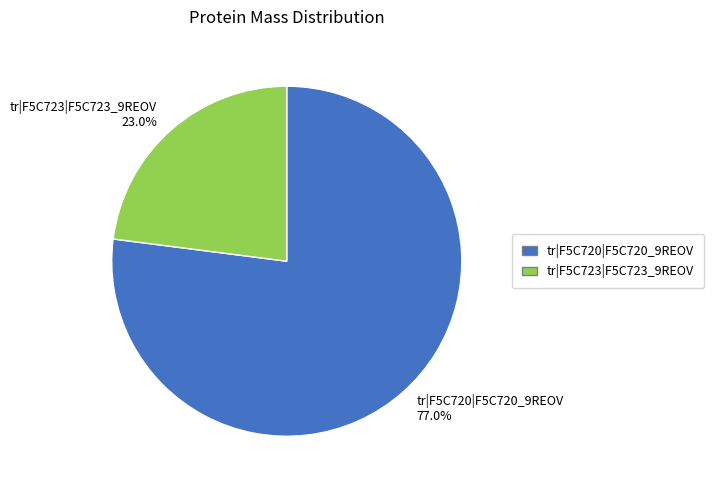

Combined, what portion of the pie is tr|F5C723|F5C723_9REOV and tr|F5C720|F5C720_9REOV?

100.0%